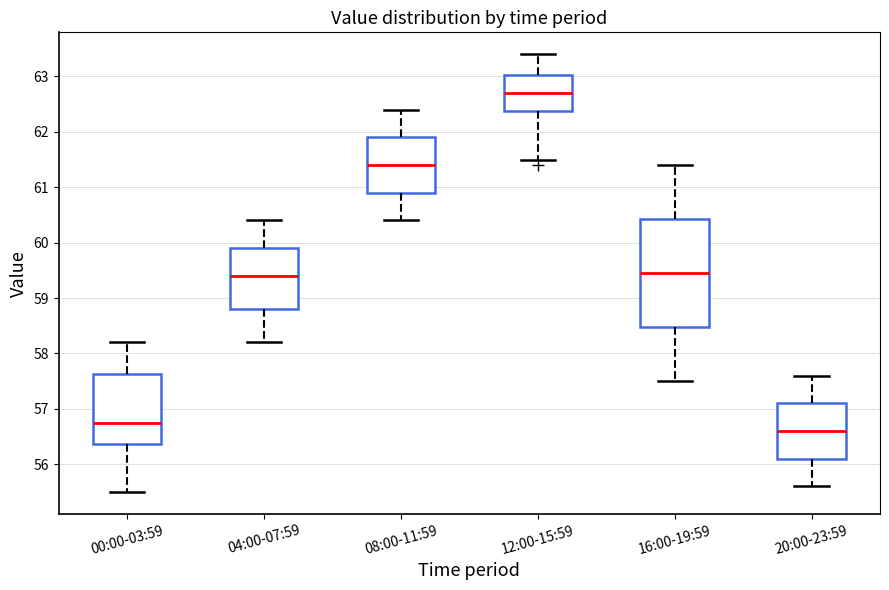

Where does the upper whisker of the box for 12:00-15:59 end on the y-axis? The values are not printed on the chart, so give them approximately, as read against the axis.

63.4